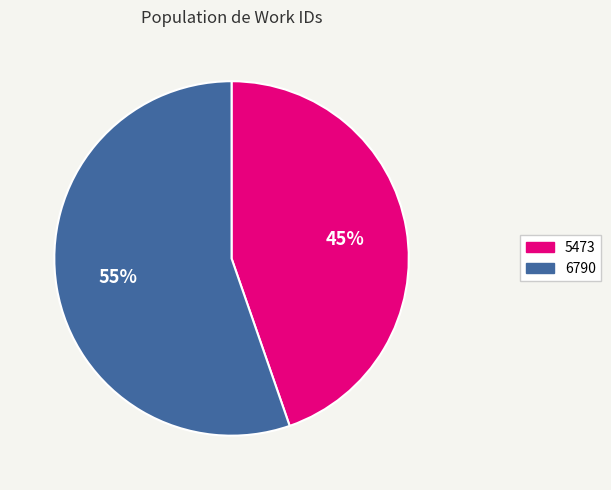

To the nearest percent, what is the combined percentage of 6790 and 5473?

100%